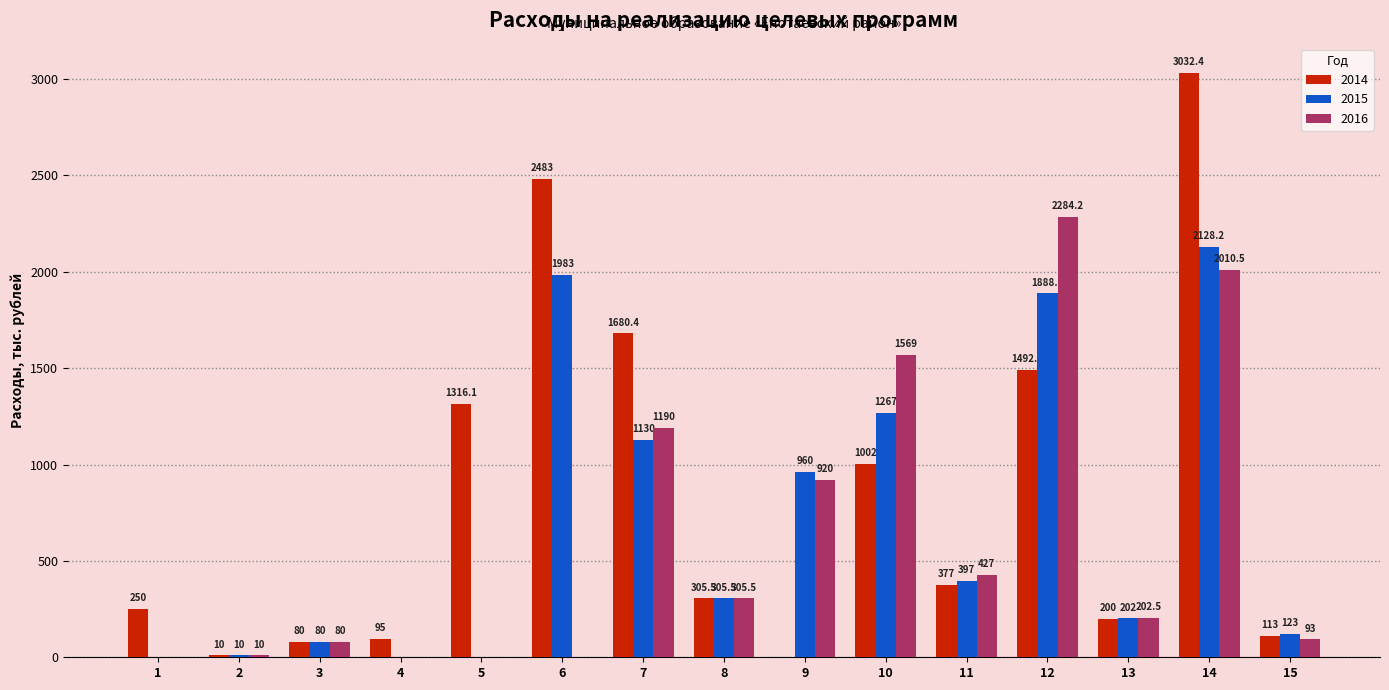

Count the number of data series in this chart.

3